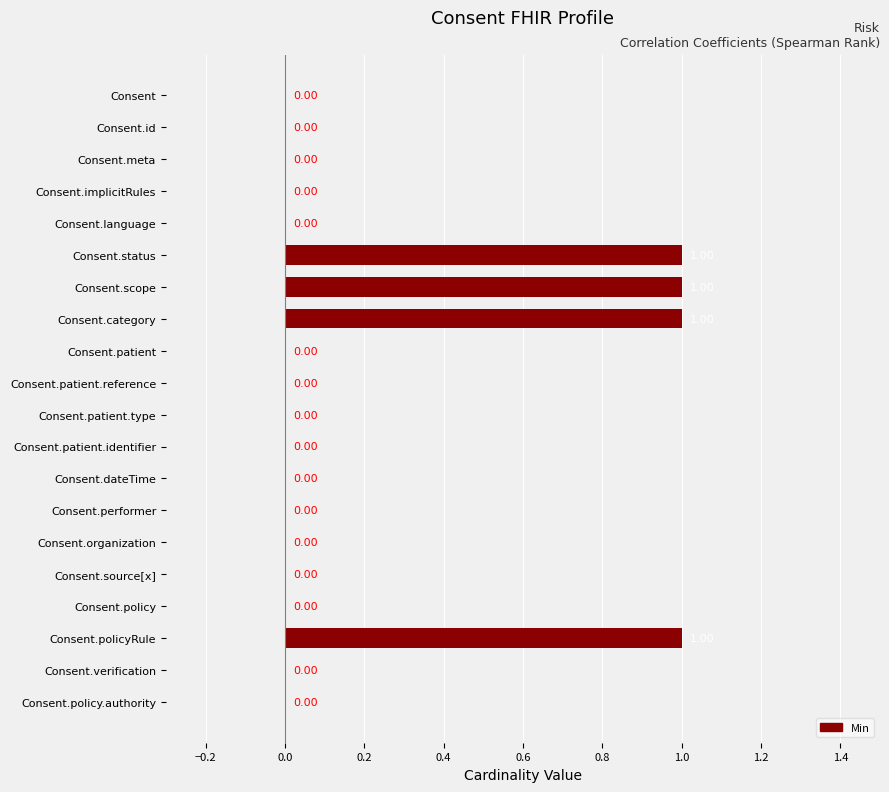

Between Consent.status and Consent, which is larger?

Consent.status